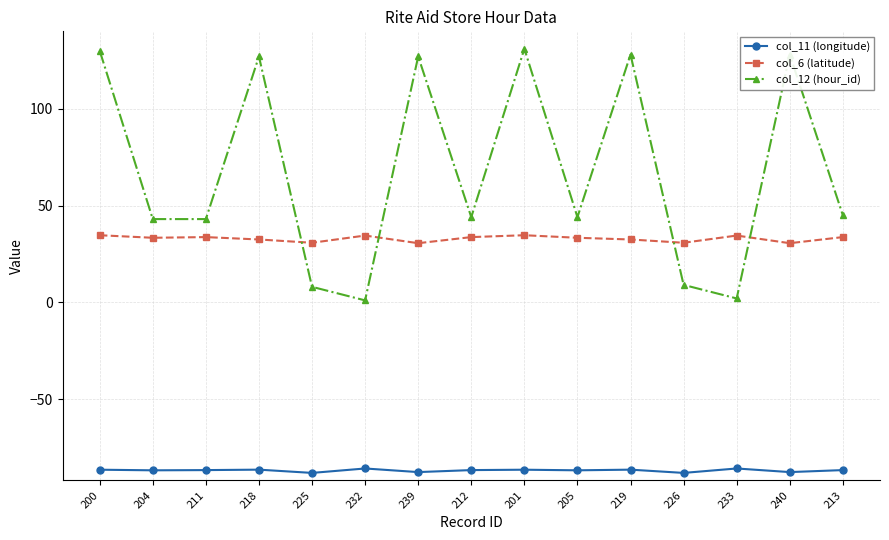

Which series has the widest spread of values?

col_12 (hour_id)